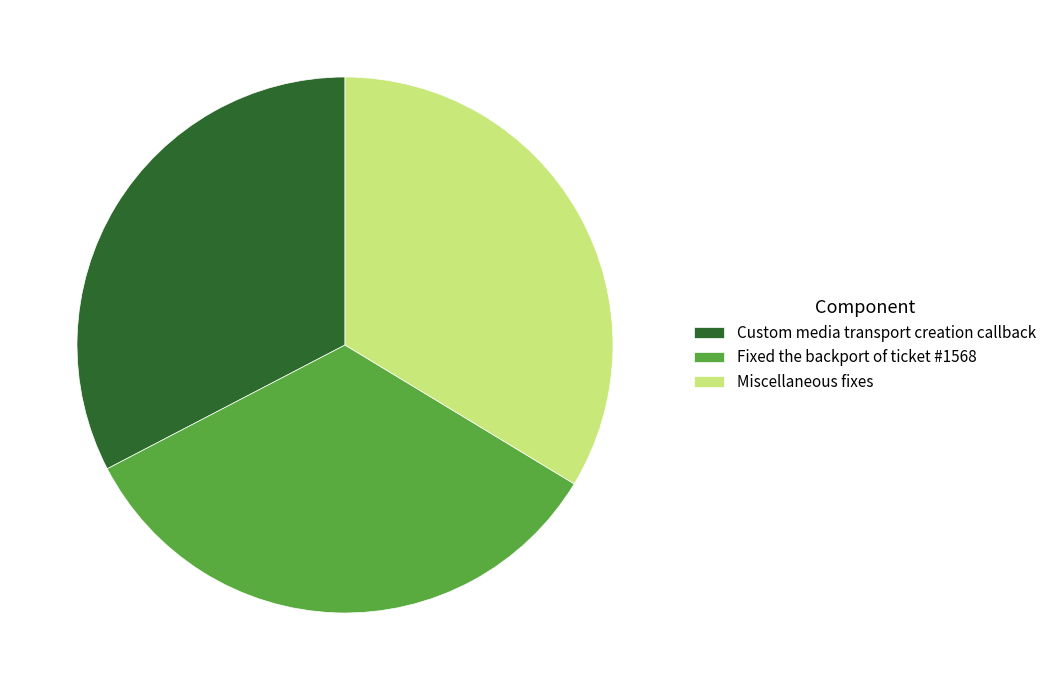

Which category has the smallest portion of the pie?

Custom media transport creation callback